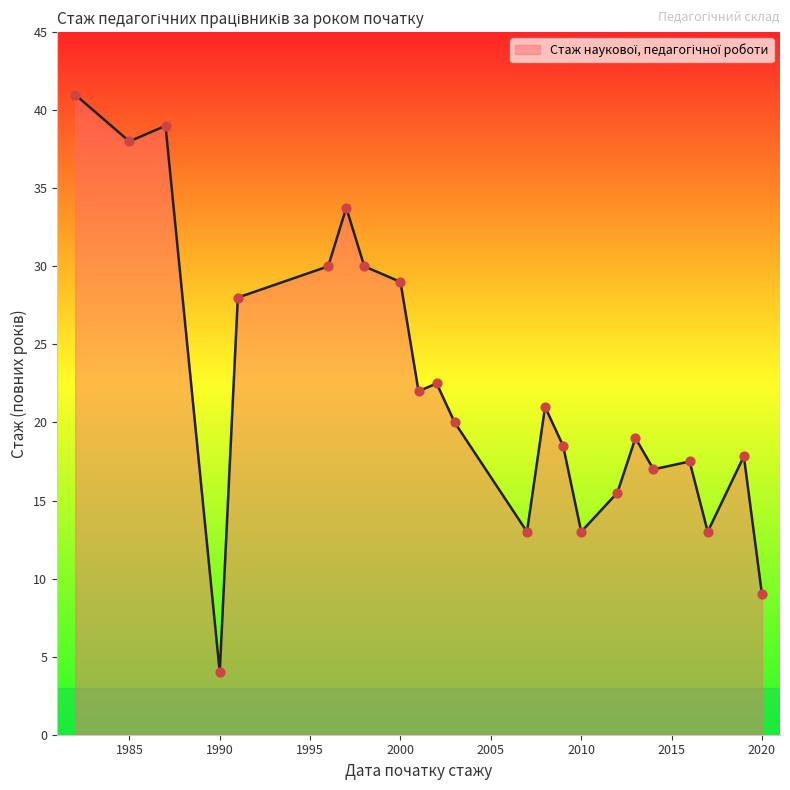

What is the greatest value displayed?

41.0